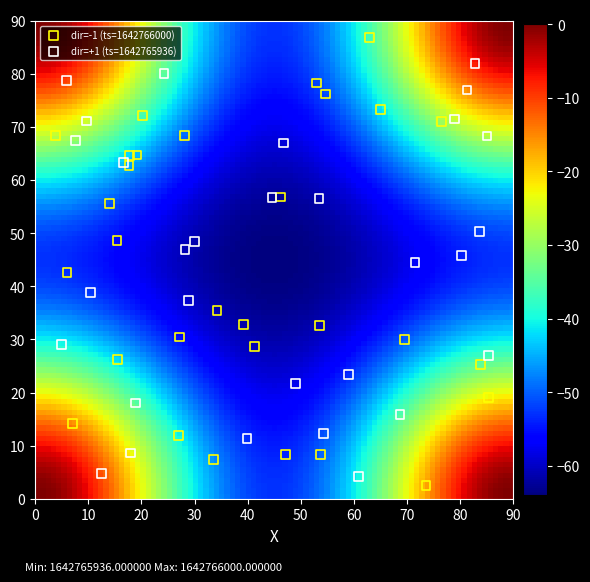

Which series reaches the maximum Y coordinate?

dir=-1 (ts=1642766000)